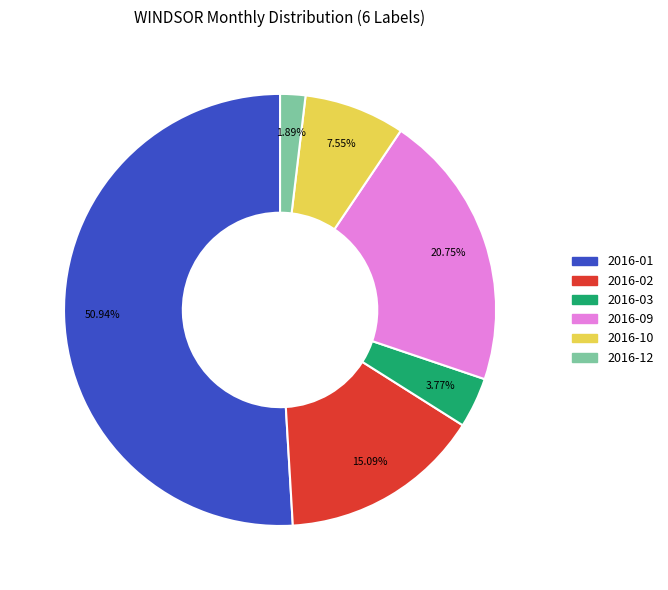

Is there a majority slice in this chart?

Yes